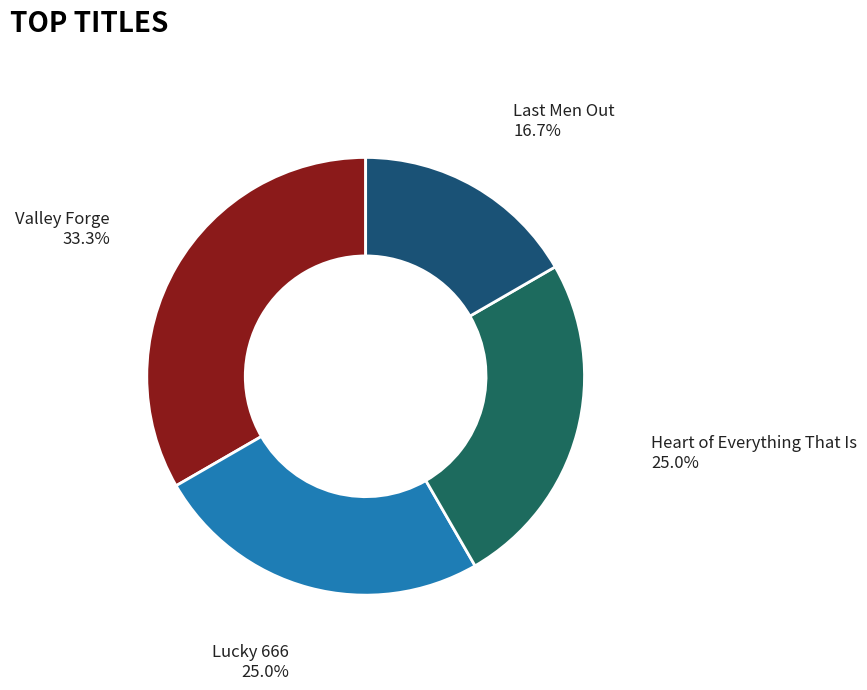

To the nearest percent, what is the difference between the largest and smallest slice percentages?

17%